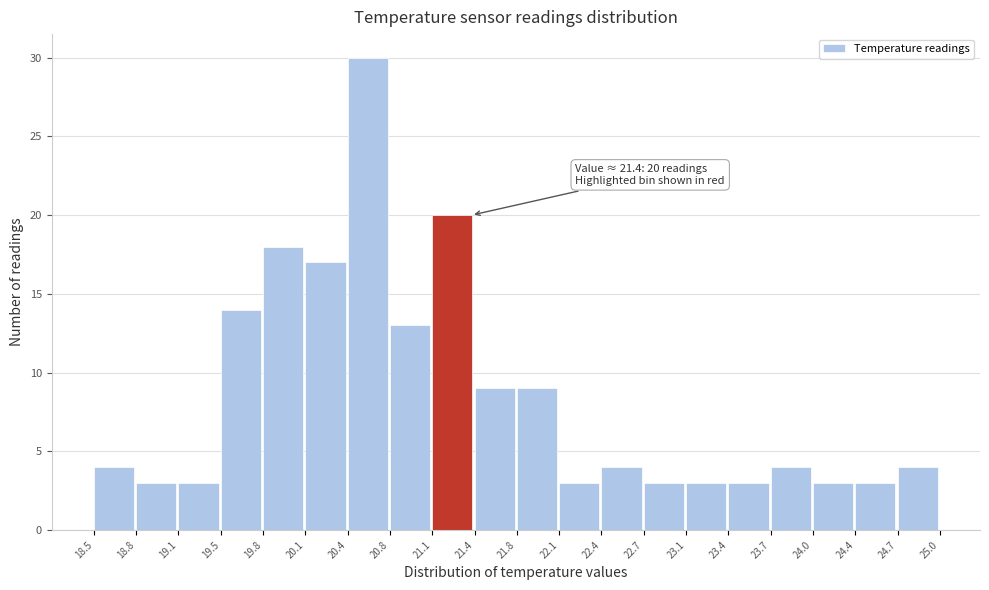

Over which range of the x-axis is the bar tallest?

20.4 to 20.8